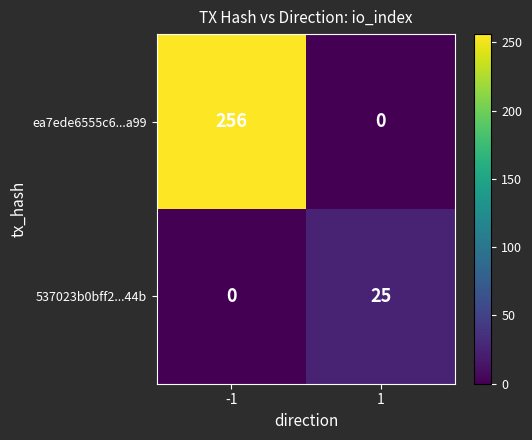

Between -1 and 1, which series saw the biggest shift?

ea7ede6555c6...a99